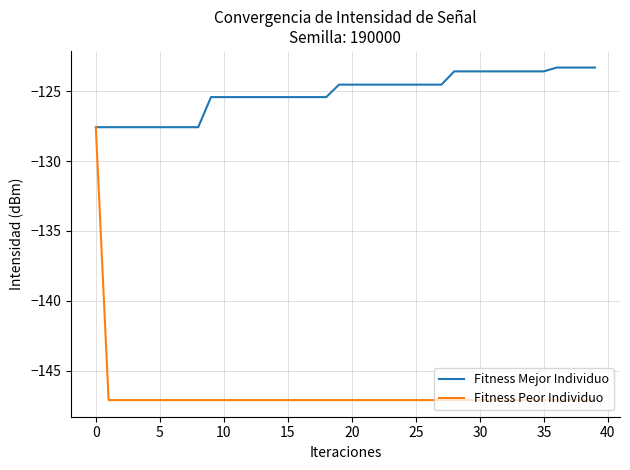

List the series in order of their overall mean, highest first.

Fitness Mejor Individuo, Fitness Peor Individuo